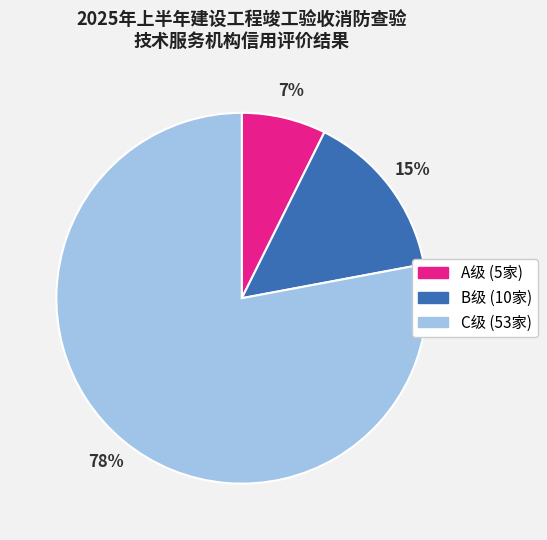

To the nearest percent, what is the average slice percentage?

33%